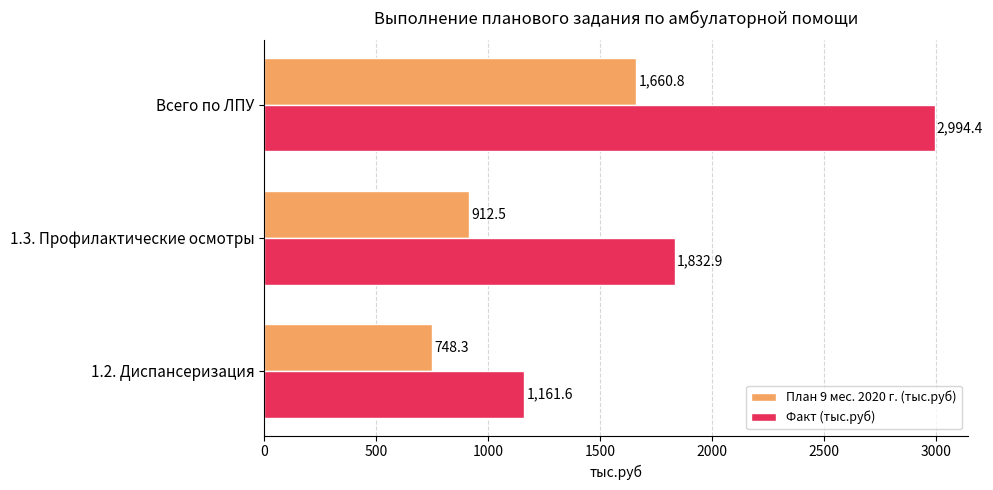

The value of План 9 мес. 2020 г. (тыс.руб) at 1.2. Диспансеризация is 748.3. True or false?

True